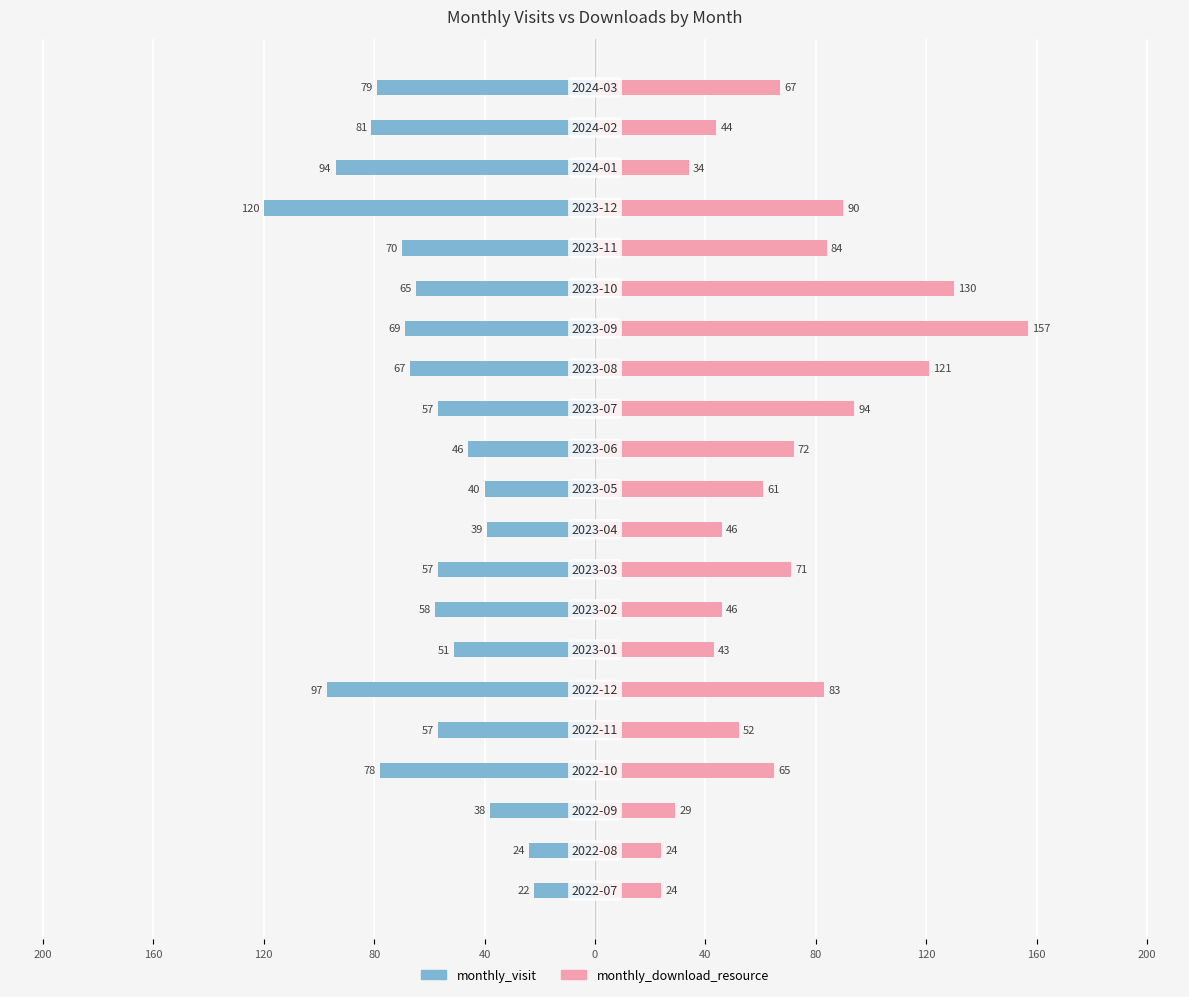

What is the difference between the maximum and minimum values in the monthly_download_resource series?

133